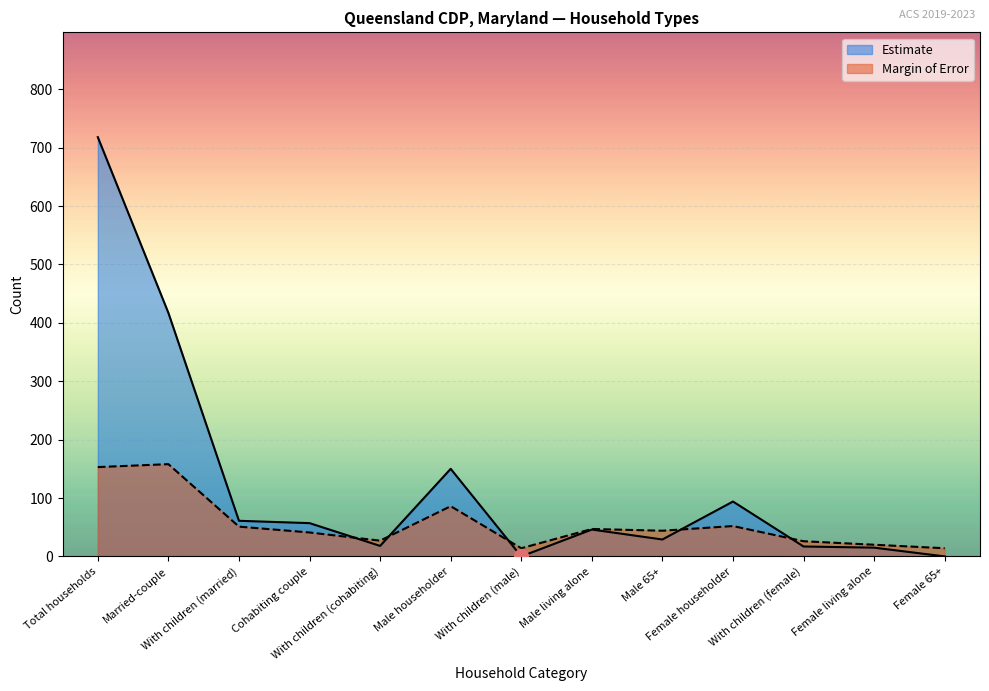

What is the sum of all Estimate Margin of Error values?

733